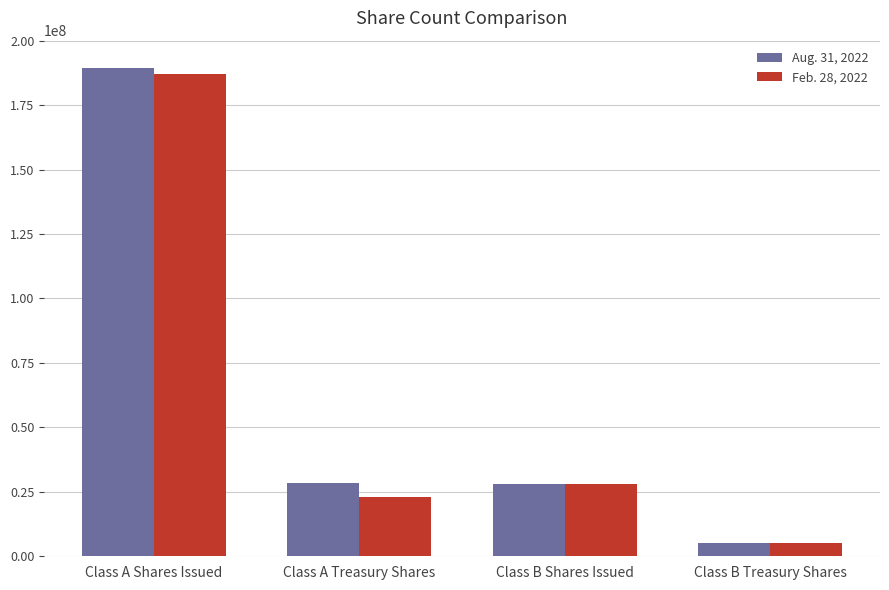

Is it true that Feb. 28, 2022 equals 15194268 at Class A Treasury Shares?

False